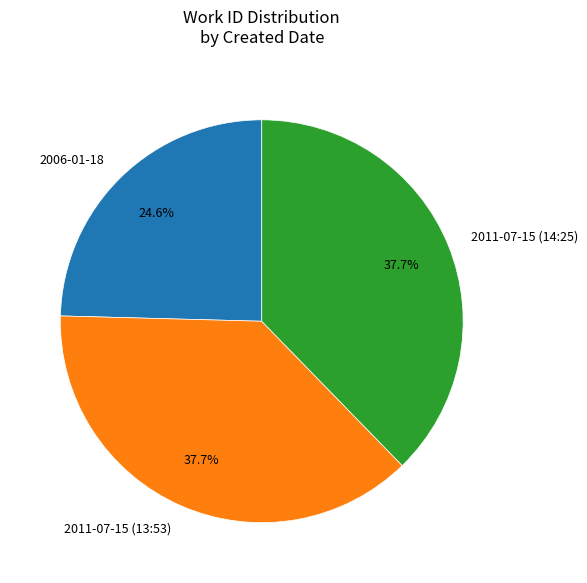

What is the ratio of the value at 2011-07-15 (13:53) to the value at 2011-07-15 (14:25)?

1.0